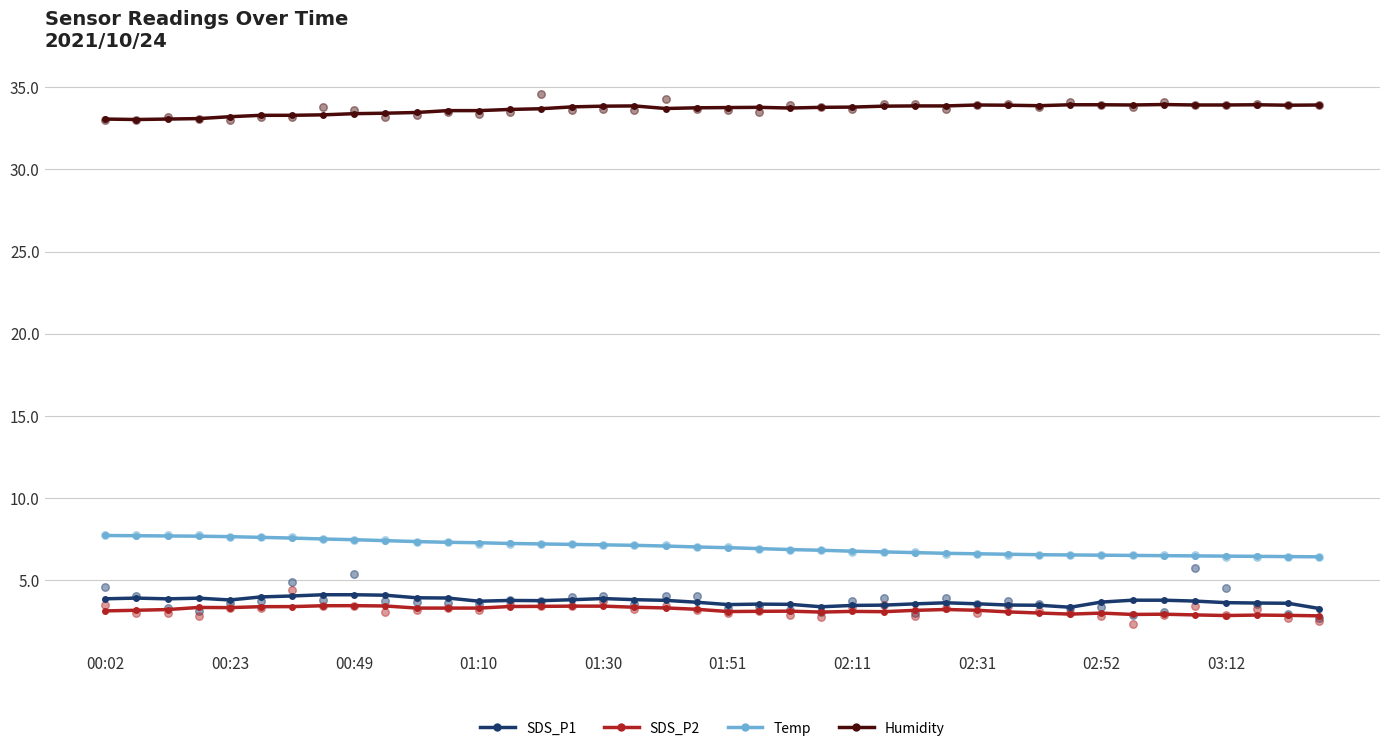

True or false: SDS_P2 and Temp intersect in this chart.

False